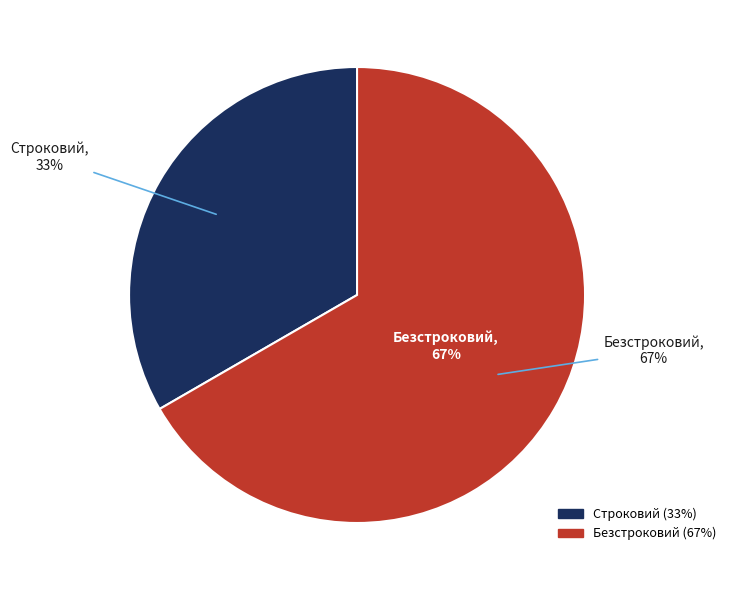

What is the ratio of the value at Строковий to the value at Безстроковий?

0.5